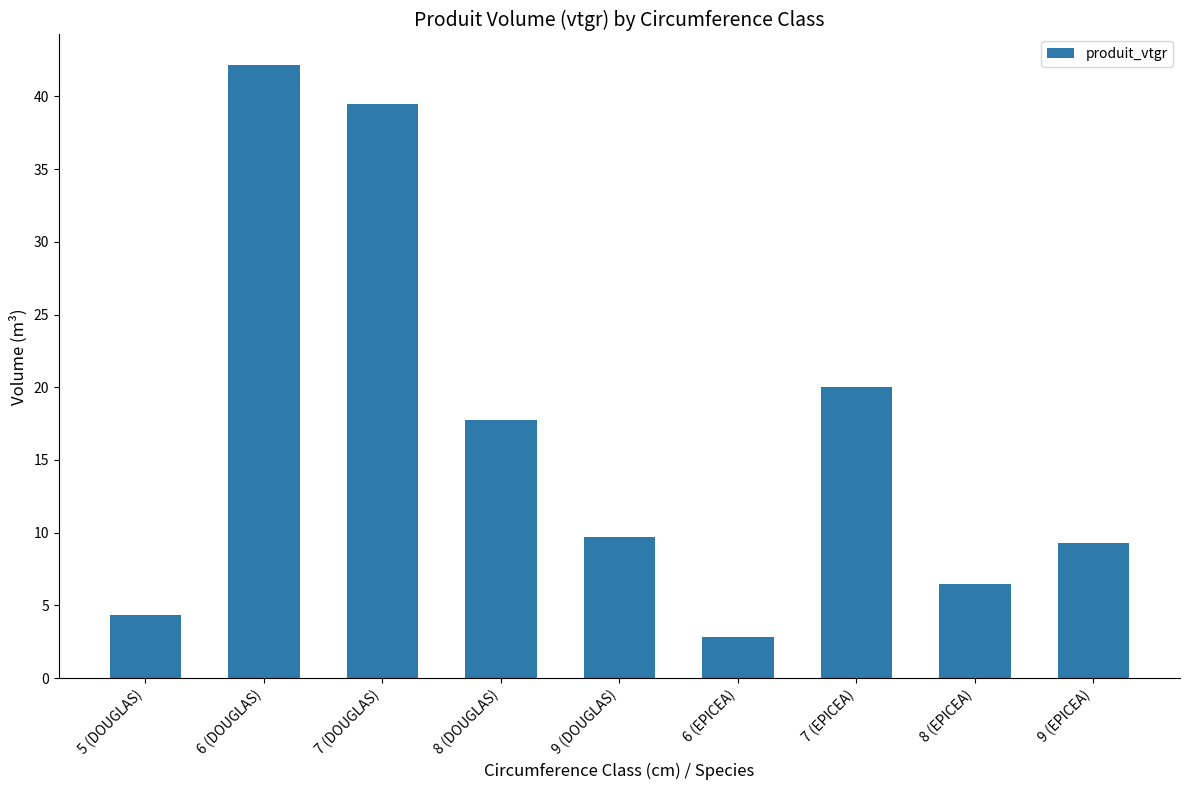

At which label does the data first exceed 9?

6 (DOUGLAS)